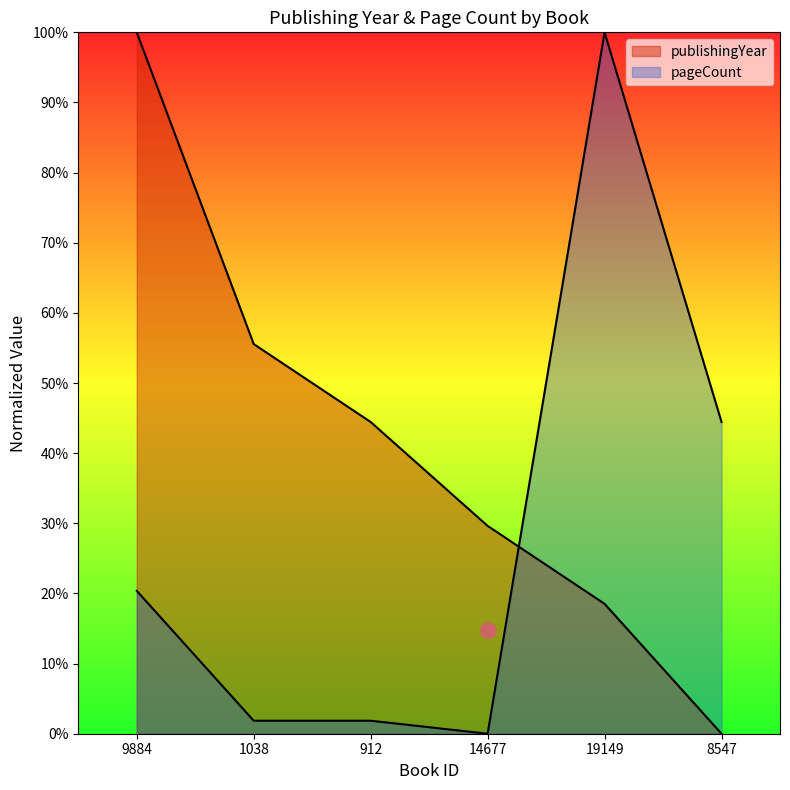

Is the value of publishingYear at 9884 greater than the value of pageCount at 912?

Yes